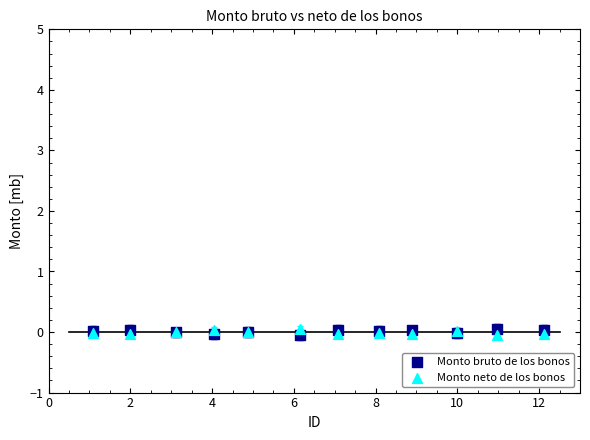

What is the X range (max minus min) for the scatter plot?

11.0